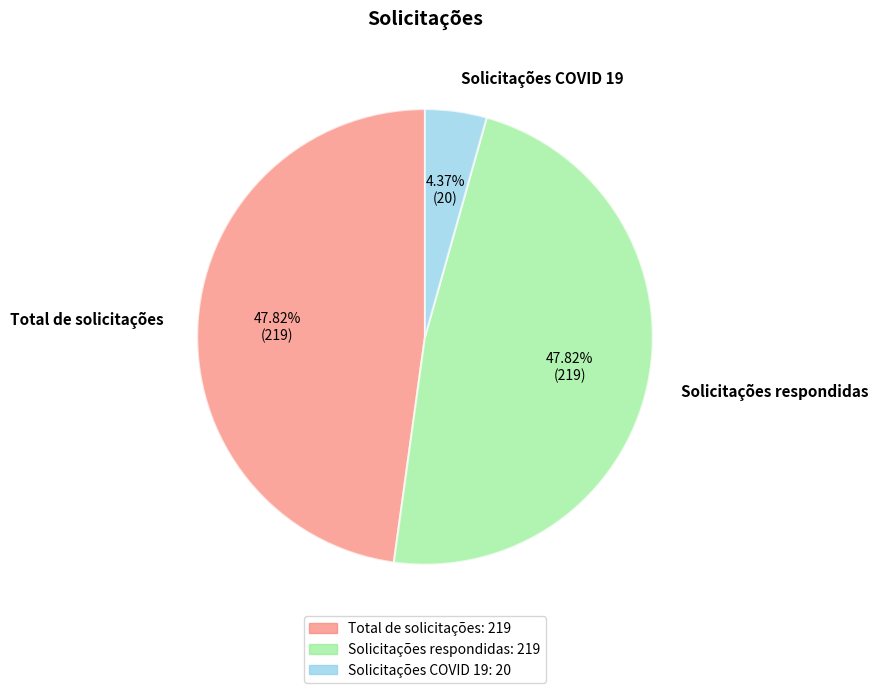

Which has a higher value, Solicitações COVID 19 or Total de solicitações?

Total de solicitações